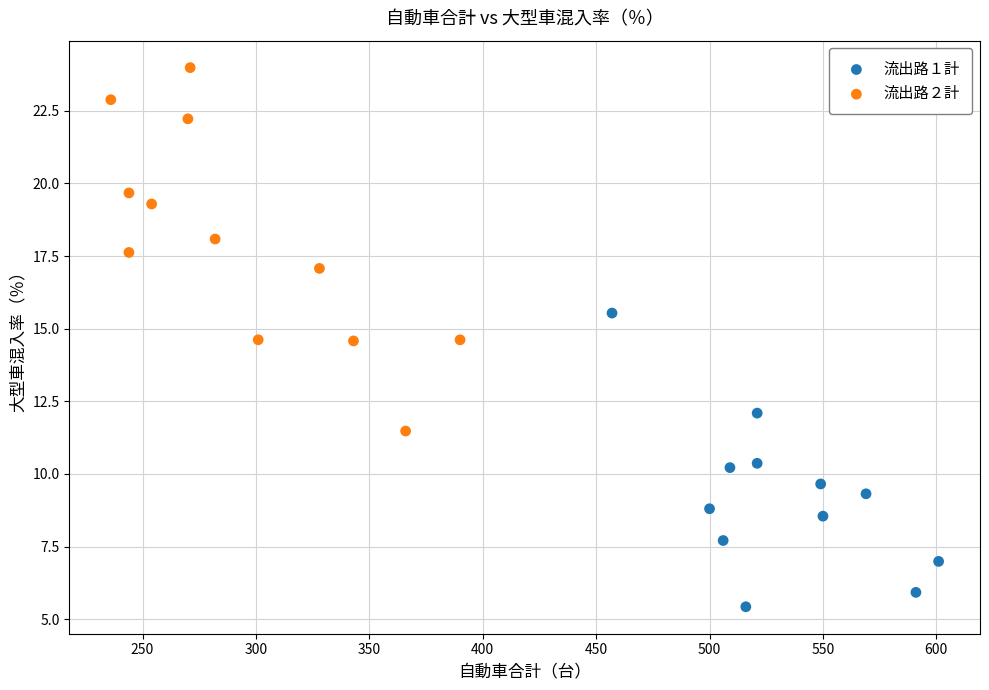

Which series reaches the maximum Y coordinate?

流出路２計